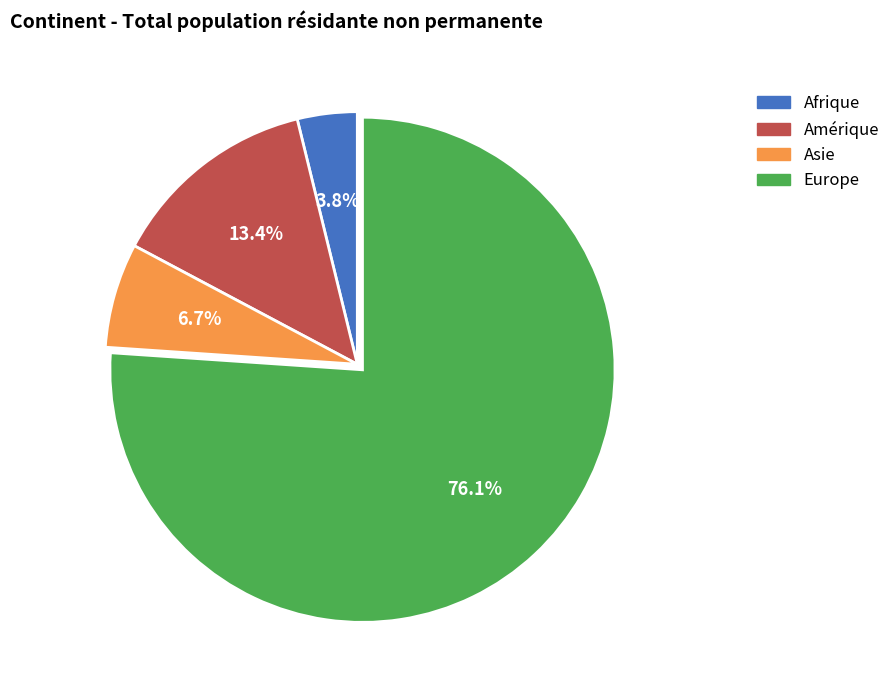

What percentage is the Amérique slice, to the nearest percent?

13%